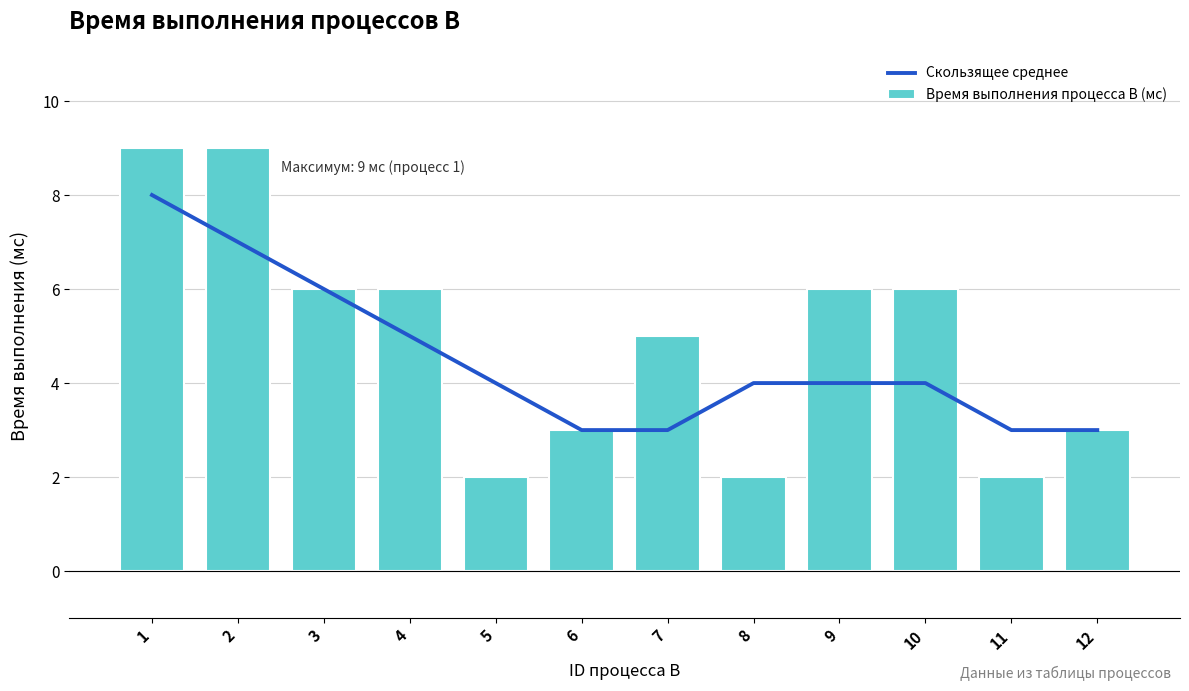

Is it true that Скользящее среднее equals 3 at 7?

True